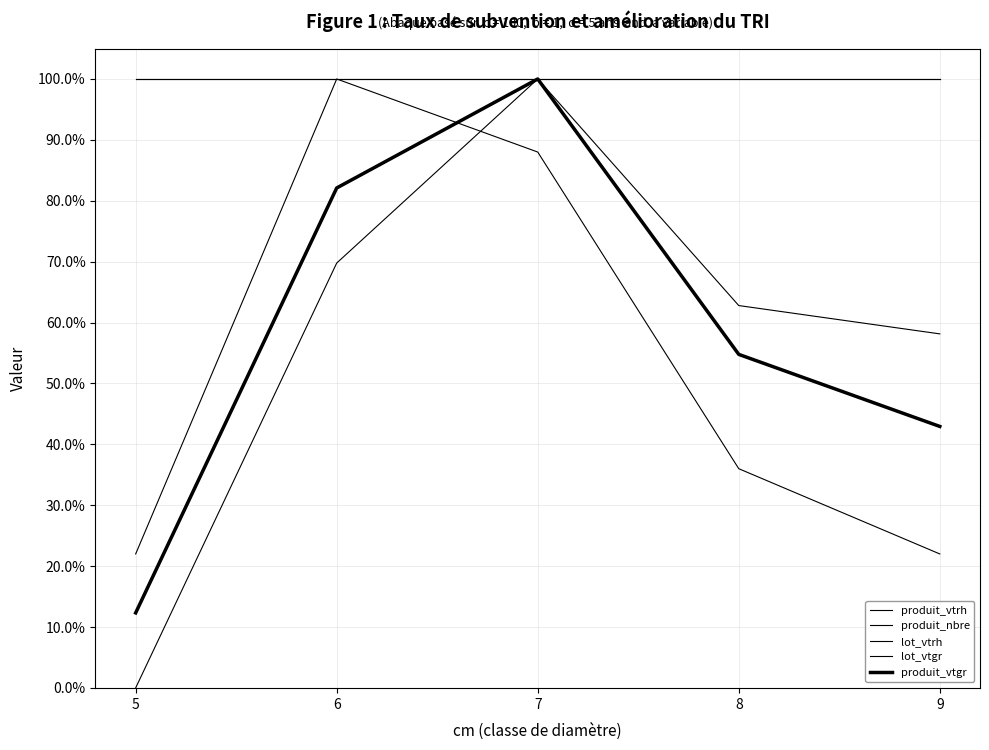

Rank the series by their maximum value, from highest to lowest.

produit_vtrh, produit_nbre, lot_vtrh, lot_vtgr, produit_vtgr